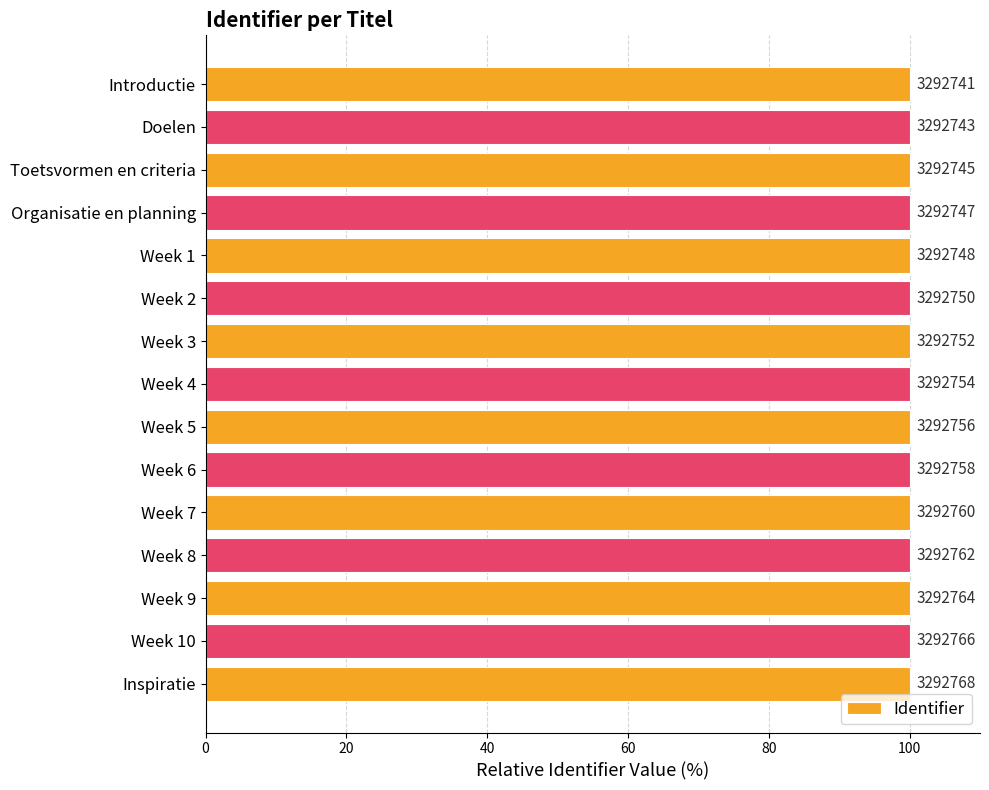

How many distinct data groups are displayed?

1